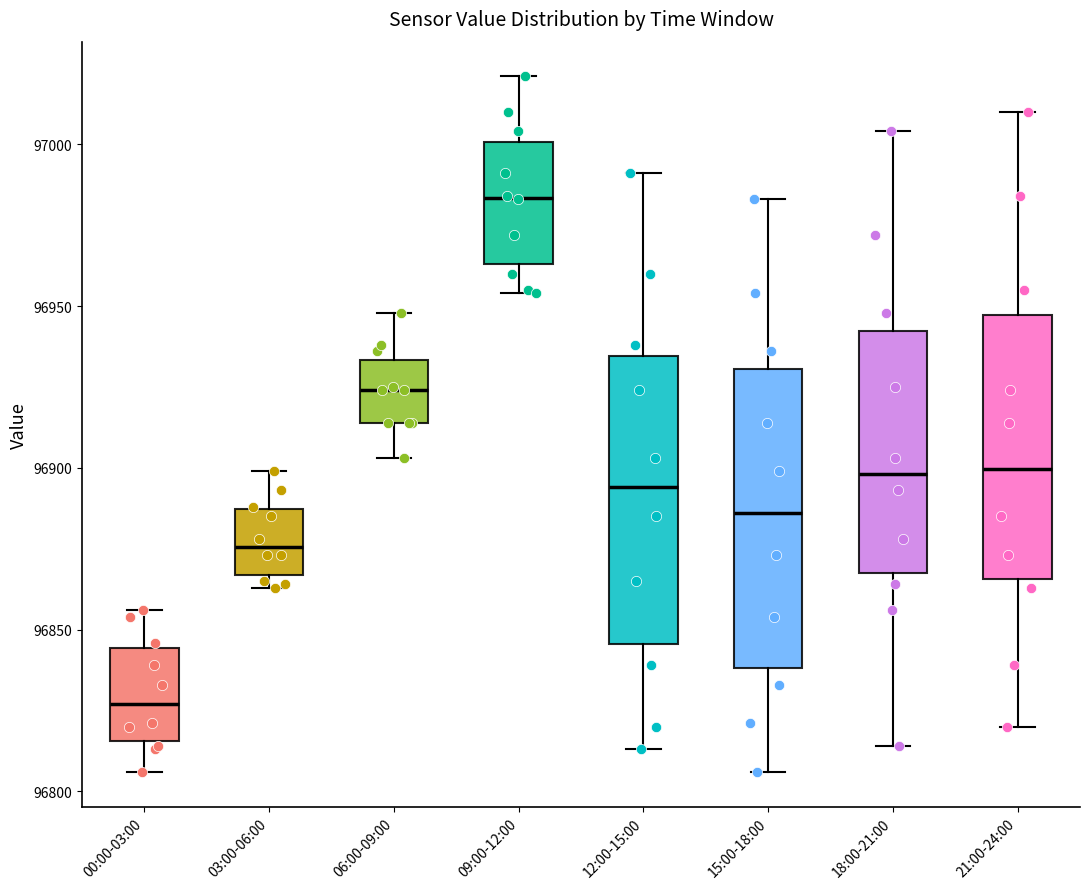

Which box's median line is the lowest?

00:00-03:00